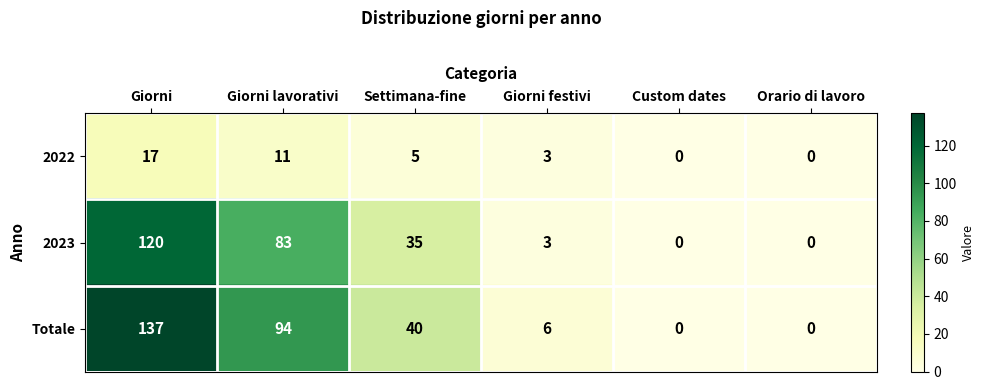

How many data points in Totale are less than 40?

3